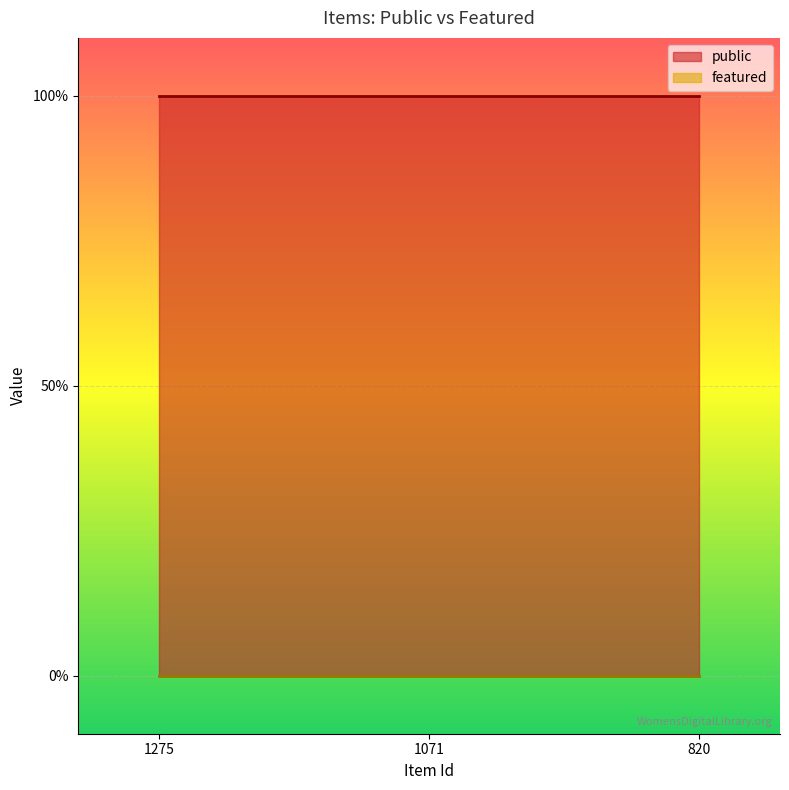

True or false: public has a value of 1 at 820.

True